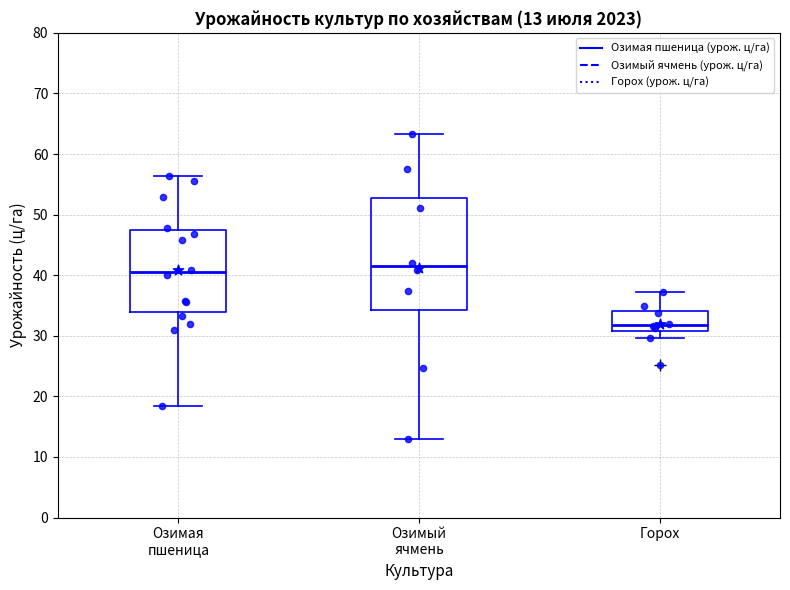

Which box's median line is the highest?

Озимый ячмень